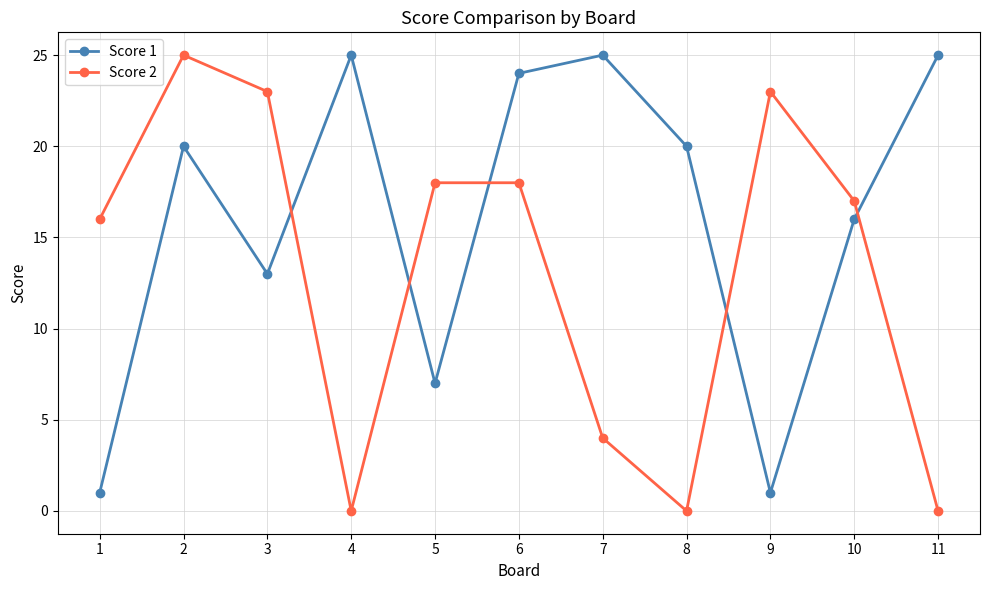

What are all the series names shown in the legend?

Score 1, Score 2